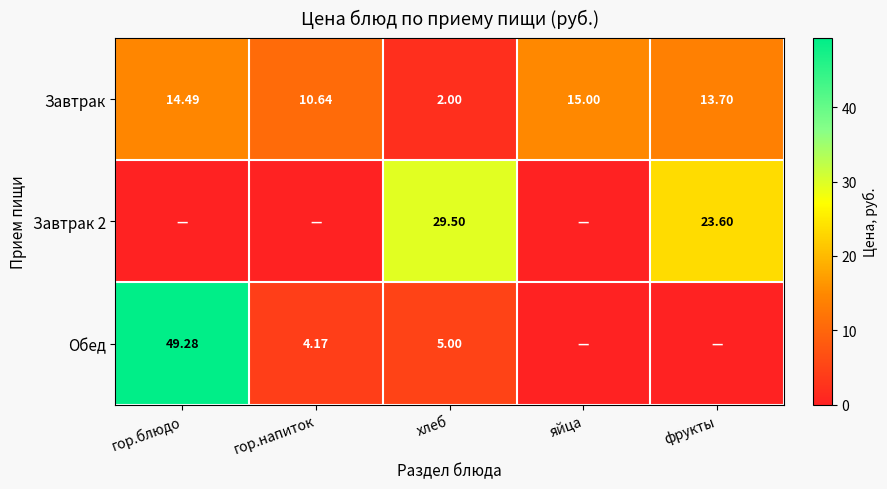

At which category is the sum across all series the highest?

гор.блюдо